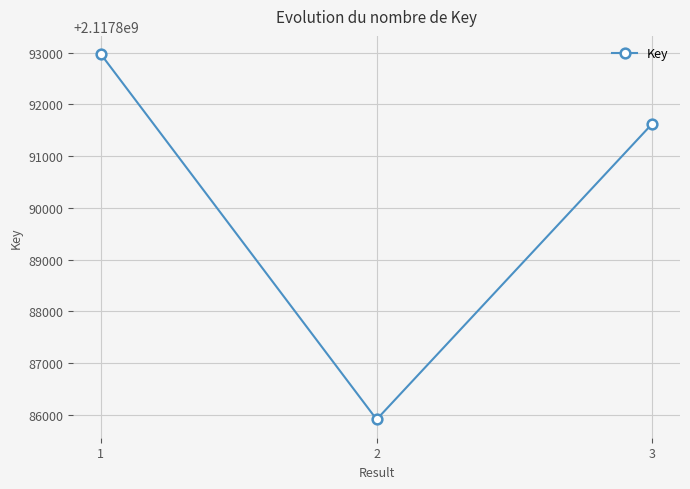

Count the values in the range 2117885908 to 2117892973.

3